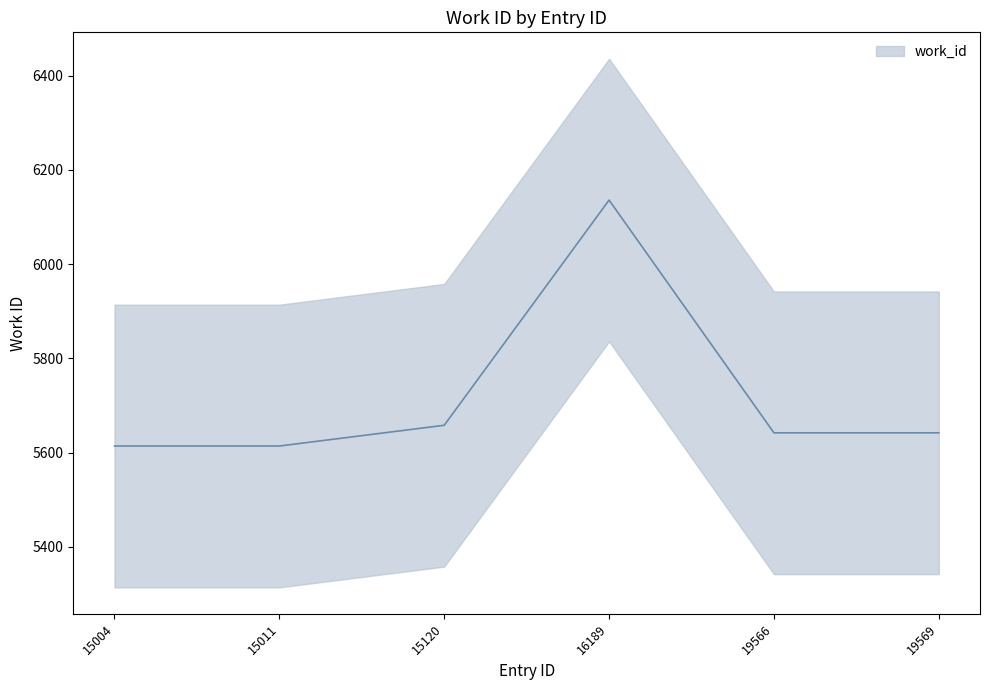

Approximately how many times larger is the value at 15120 compared to 19566?

1.0